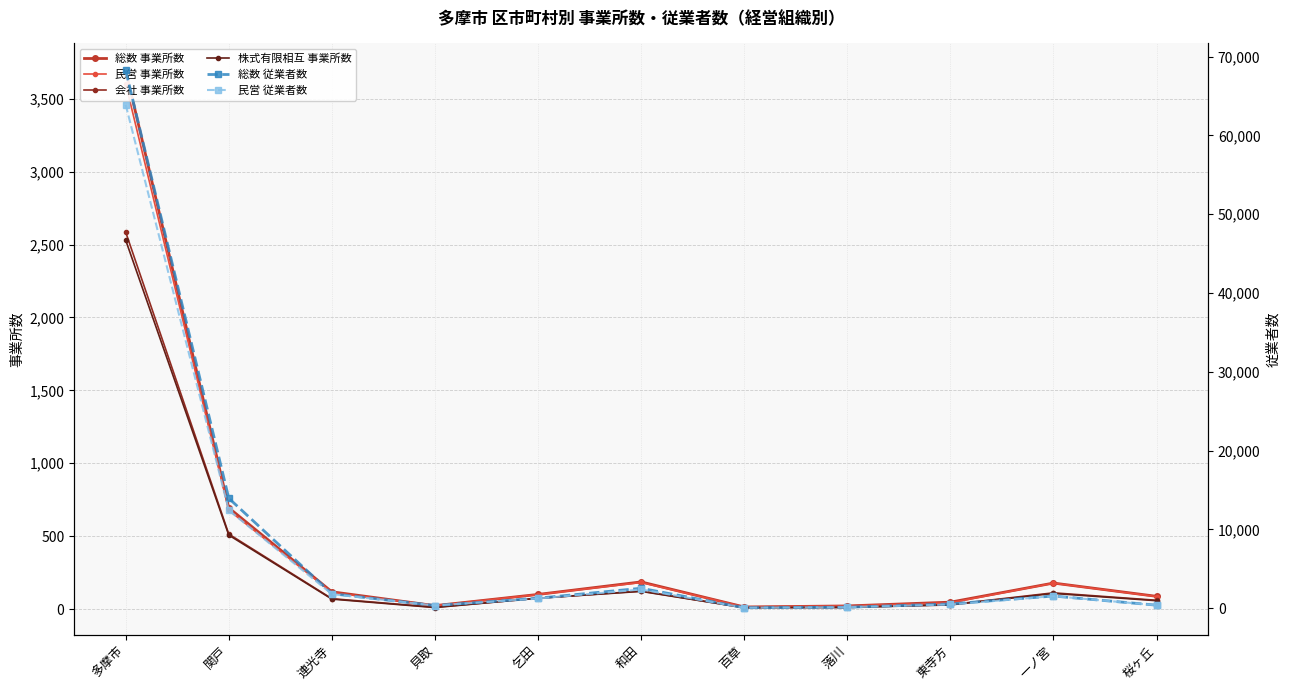

Reading left to right, what are all the values shown in this chart?

総数 事業所数: 多摩市=3695	関戸=694	連光寺=118	貝取=23	乞田=100	和田=186	百草=14	落川=21	東寺方=47	一ノ宮=178	桜ヶ丘=87
民営 事業所数: 多摩市=3603	関戸=678	連光寺=113	貝取=23	乞田=99	和田=182	百草=14	落川=21	東寺方=43	一ノ宮=177	桜ヶ丘=85
会社 事業所数: 多摩市=2585	関戸=514	連光寺=71	貝取=12	乞田=74	和田=123	百草=9	落川=11	東寺方=30	一ノ宮=111	桜ヶ丘=60
株式有限相互 事業所数: 多摩市=2530	関戸=507	連光寺=68	貝取=10	乞田=74	和田=121	百草=9	落川=11	東寺方=28	一ノ宮=107	桜ヶ丘=57
総数 従業者数: 多摩市=68260	関戸=13940	連光寺=1830	貝取=327	乞田=1260	和田=2519	百草=52	落川=112	東寺方=531	一ノ宮=1532	桜ヶ丘=373
民営 従業者数: 多摩市=63880	関戸=12420	連光寺=1780	貝取=327	乞田=1222	和田=2367	百草=52	落川=112	東寺方=462	一ノ宮=1520	桜ヶ丘=366